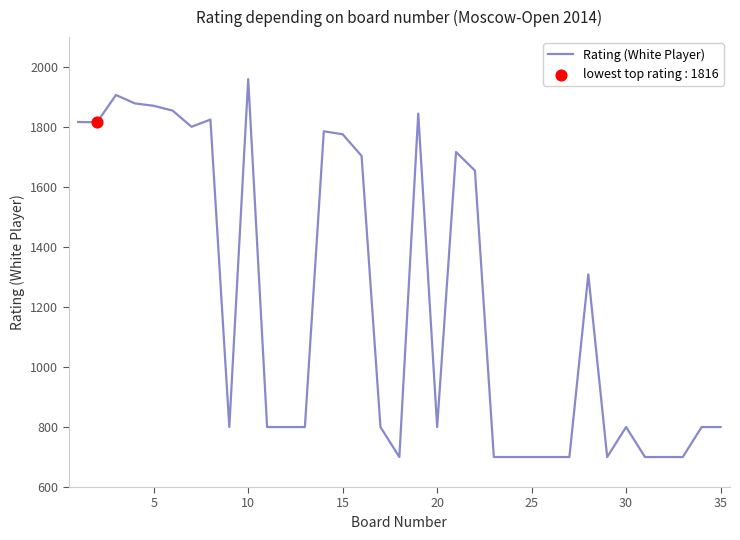

What is the difference between the maximum and minimum values?

1260